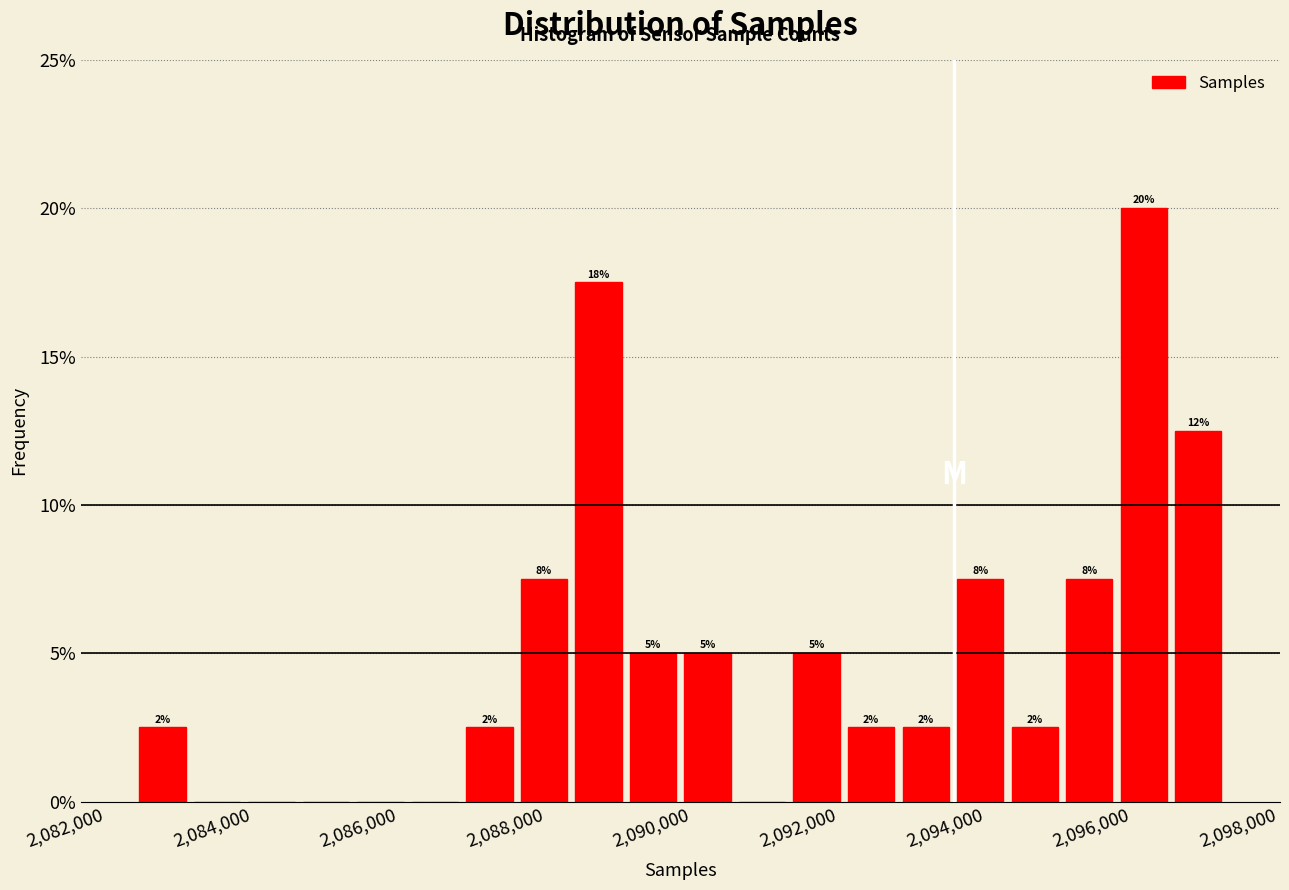

Read against the x-axis, roughly where is the centre of the tallest bar?

2096200